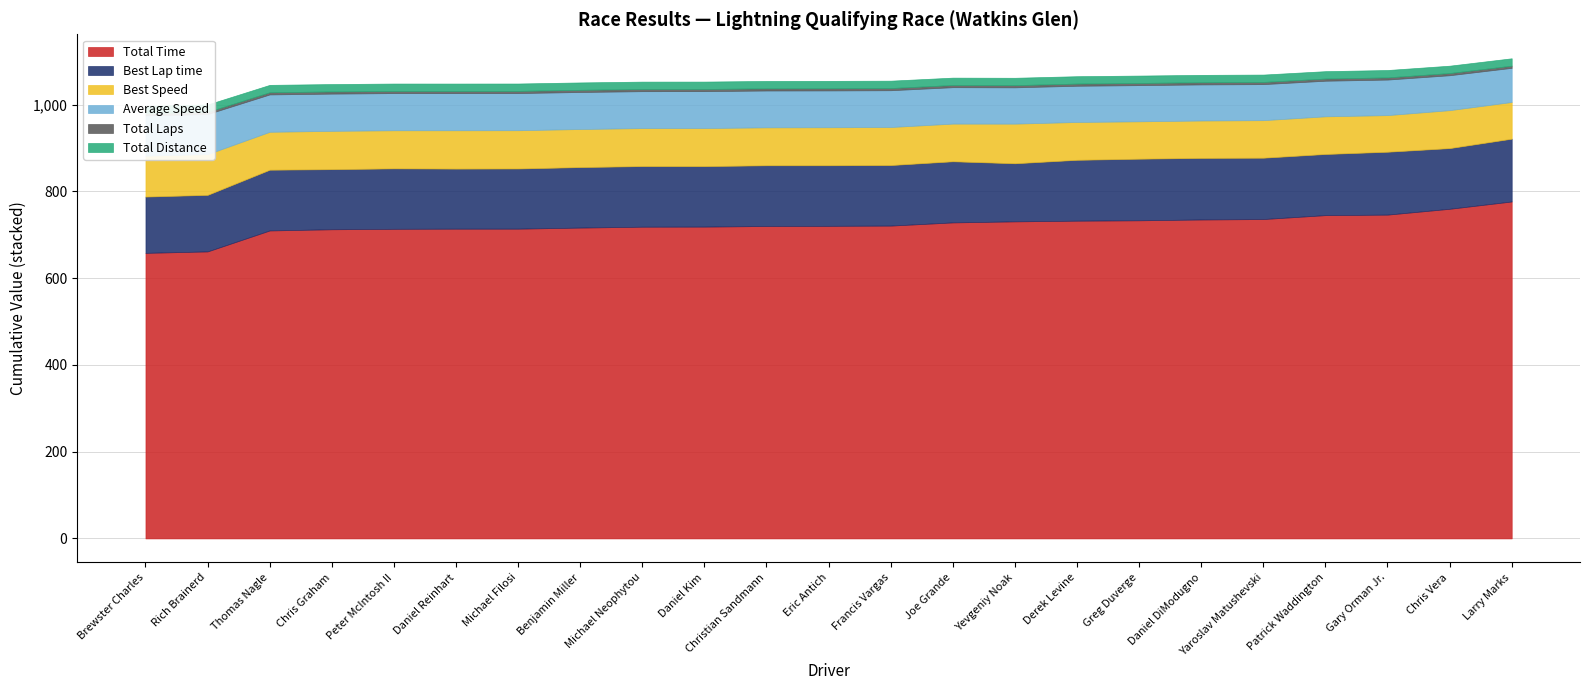

Reading left to right, list all the values displayed in this chart.

Total Time: 658.4	661.8	710.1	712.9	713.9	714.2	714.2	716.7	718.8	719.0	720.4	720.8	721.3	728.7	731.1	732.6	733.5	735.4	736.4	745.4	746.6	760.1	776.9
Best Lap time: 129.8	130.5	140.1	138.6	139.4	138.5	138.8	139.6	139.8	139.5	140.1	139.7	139.7	141.0	134.0	140.4	142.1	142.0	141.5	141.0	145.0	140.0	144.8
Best Speed: 94.3	93.8	87.4	88.3	87.8	88.3	88.2	87.7	87.5	87.7	87.4	87.6	87.6	86.8	91.4	87.2	86.2	86.2	86.5	86.8	84.4	87.5	84.5
Average Speed: 93.0	92.5	86.2	85.9	85.7	85.7	85.7	85.4	85.1	85.1	85.0	84.9	84.8	84.0	83.7	83.5	83.4	83.2	83.1	82.1	82.0	80.5	78.8
Total Laps: 5.0	5.0	5.0	5.0	5.0	5.0	5.0	5.0	5.0	5.0	5.0	5.0	5.0	5.0	5.0	5.0	5.0	5.0	5.0	5.0	5.0	5.0	5.0
Total Distance: 17.0	17.0	17.0	17.0	17.0	17.0	17.0	17.0	17.0	17.0	17.0	17.0	17.0	17.0	17.0	17.0	17.0	17.0	17.0	17.0	17.0	17.0	17.0